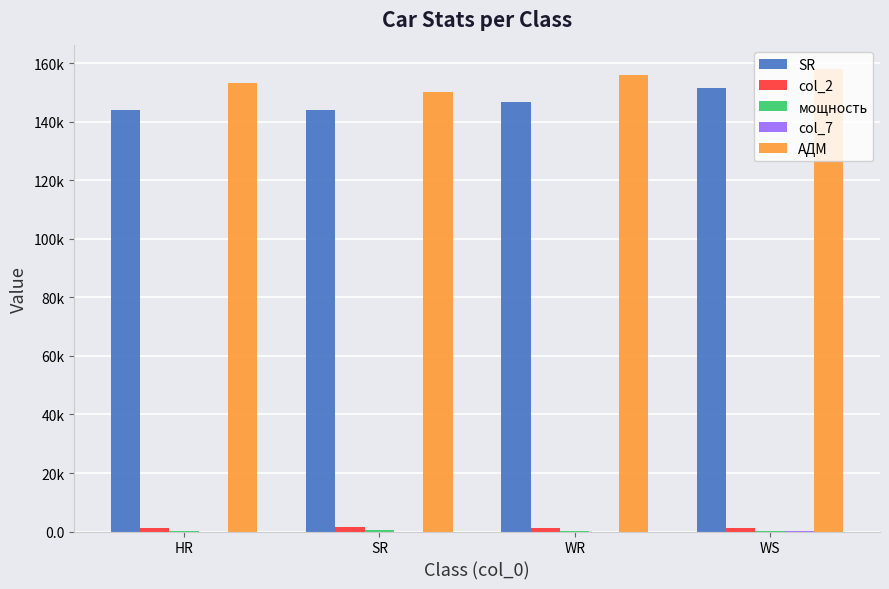

Does the chart contain stacked bars?

No